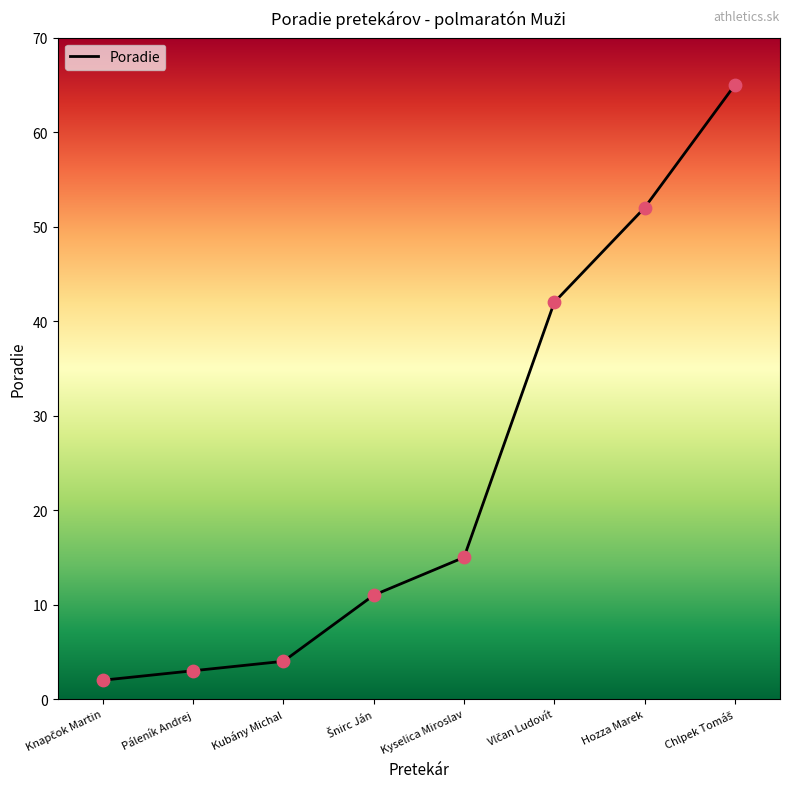

Between Vlčan Ludovít and Hozza Marek, which is larger?

Hozza Marek